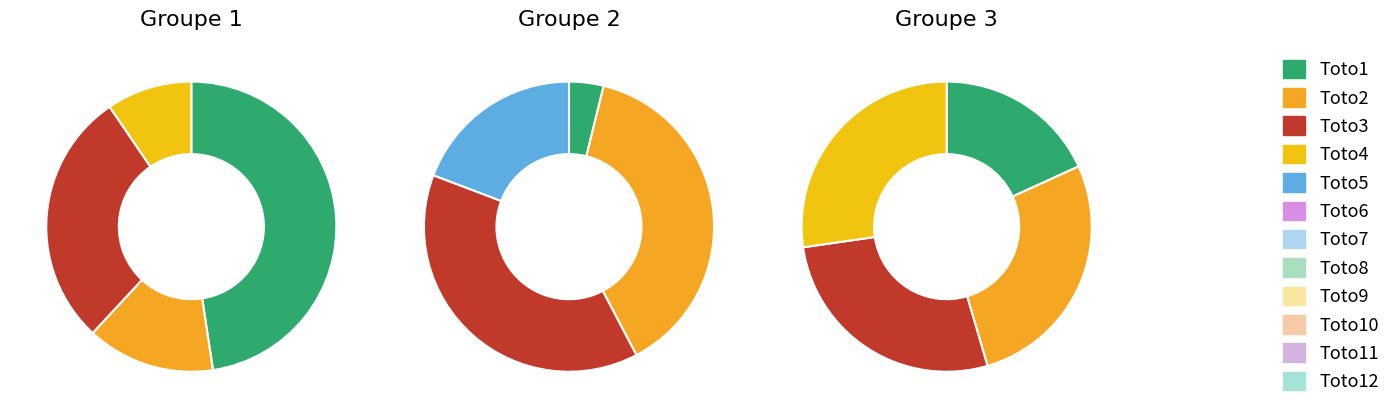

Is the sum of Toto6 and Toto1 greater than half?

No